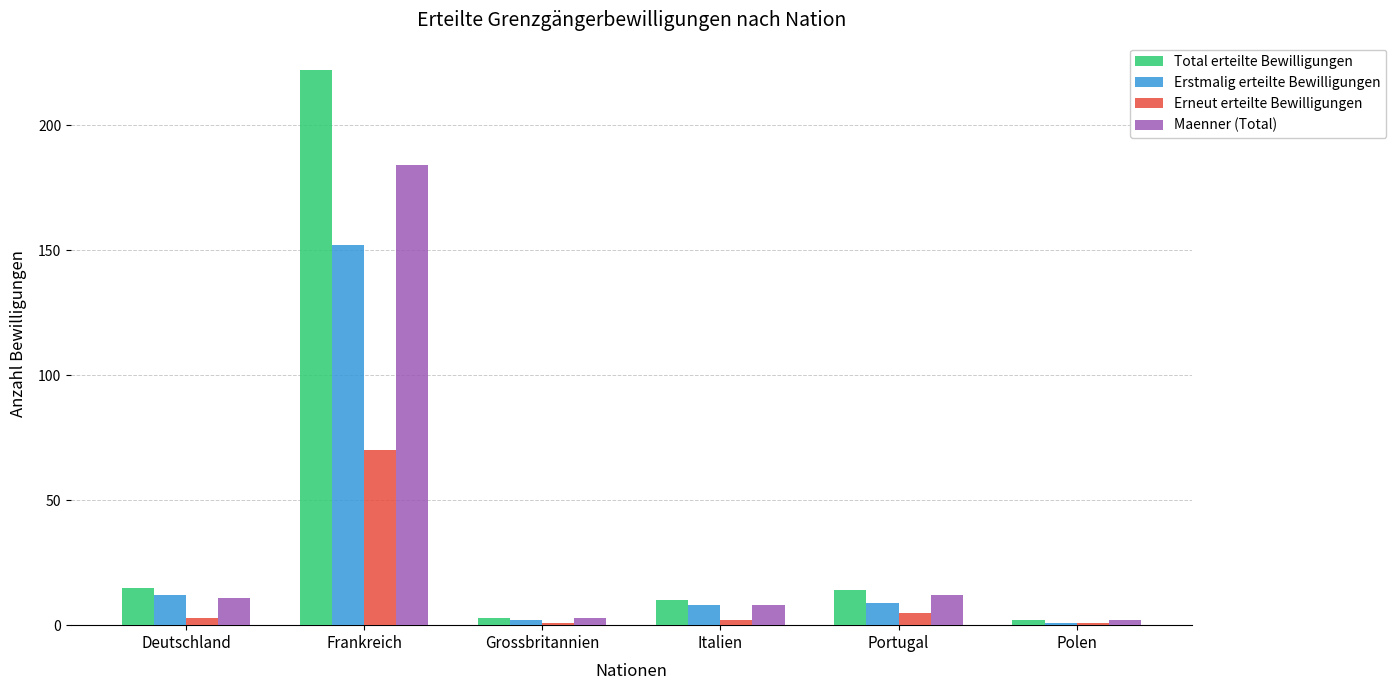

What is the label of the 5th bar from the left?

Portugal